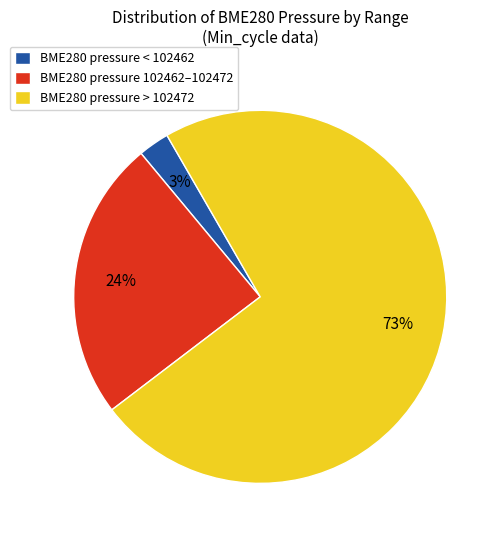

What percentage is the BME280 pressure > 102472 slice, to the nearest percent?

73%